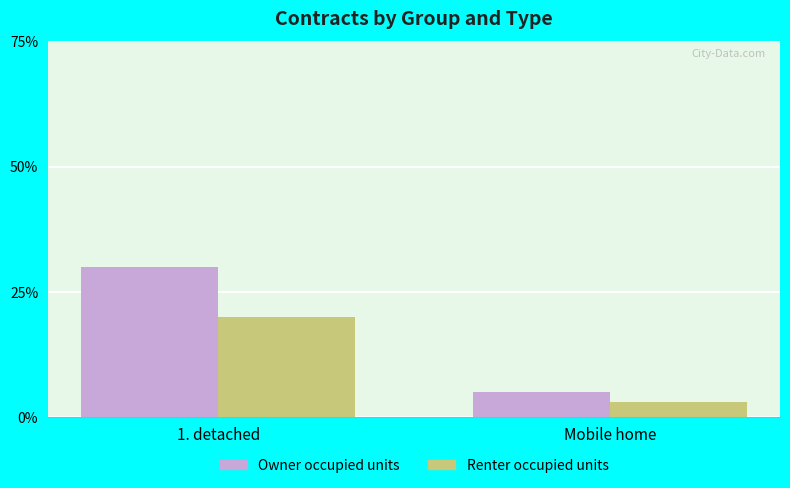

Count the number of categories in the chart.

2